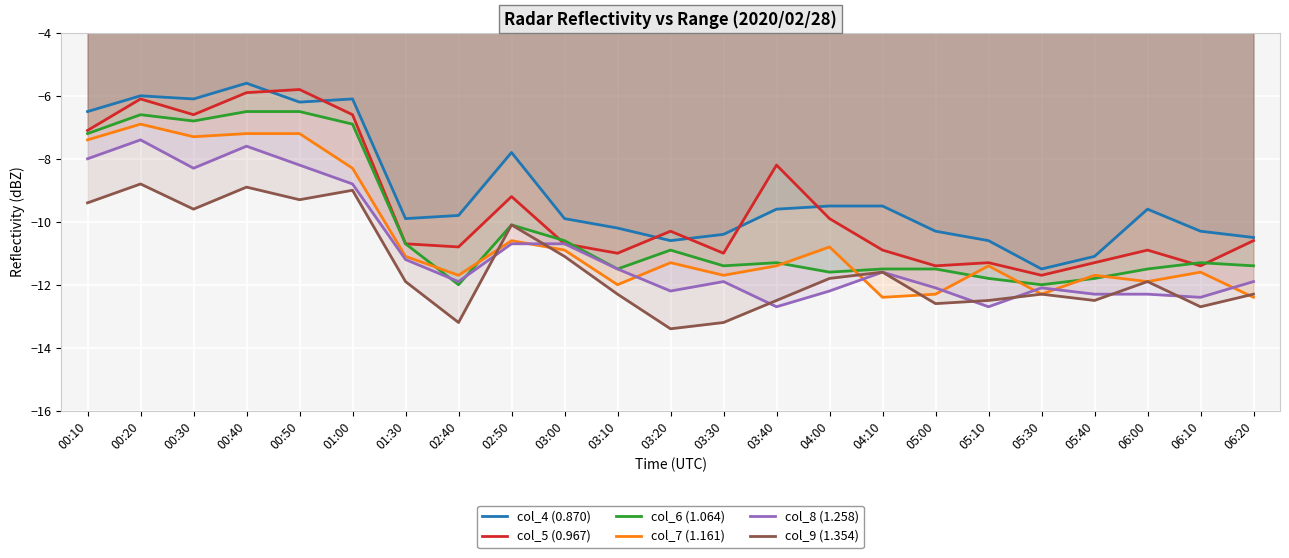

Is it true that col_5 (0.967) equals -8.3 at 00:40?

False